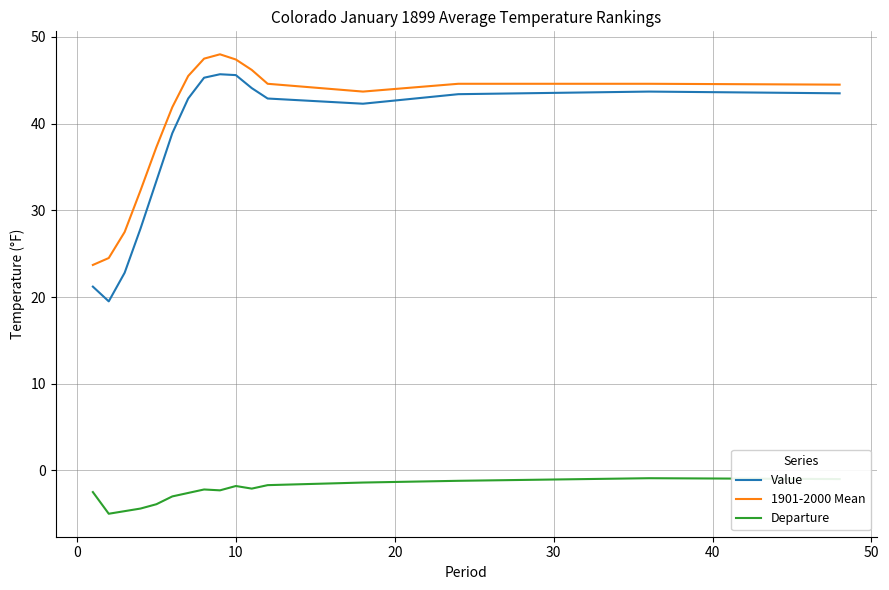

What is the minimum value shown in the chart?

-5.0